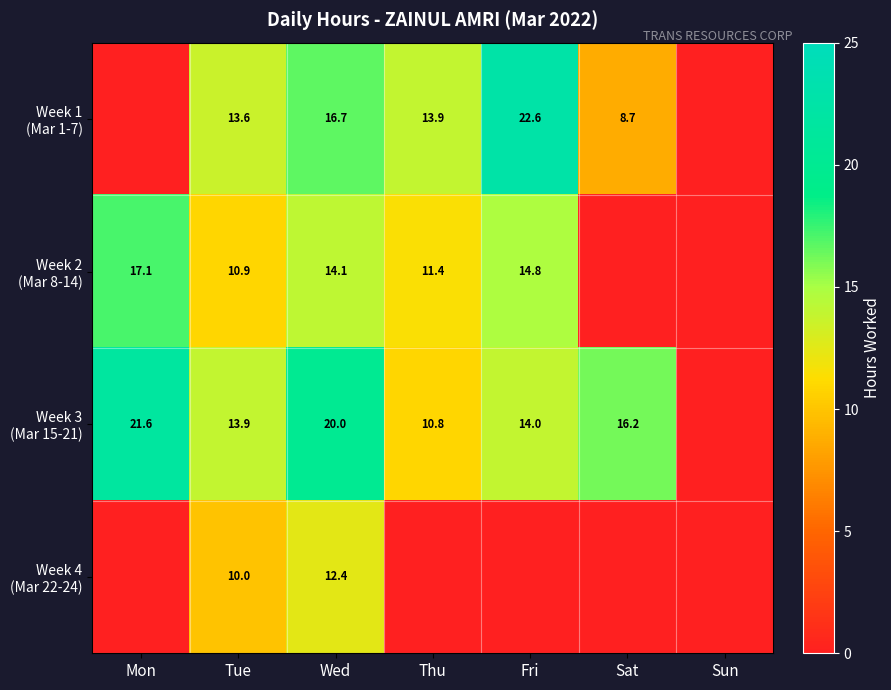

Which category has the highest value in the Week 2 (Mar 8-14) series?

Mon